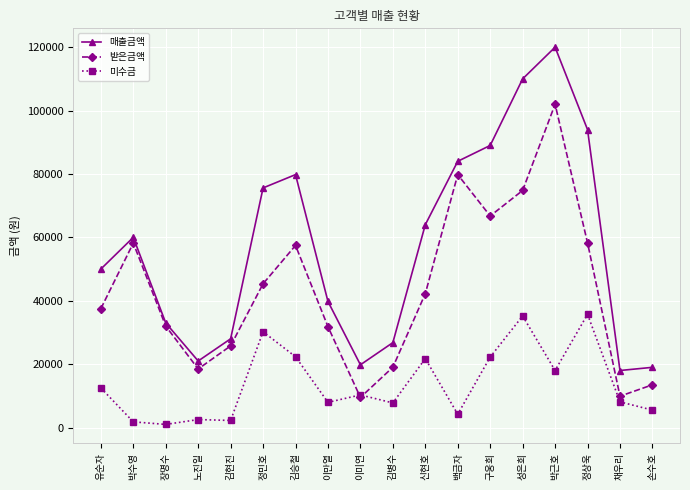

How many categories are shown in the chart?

18